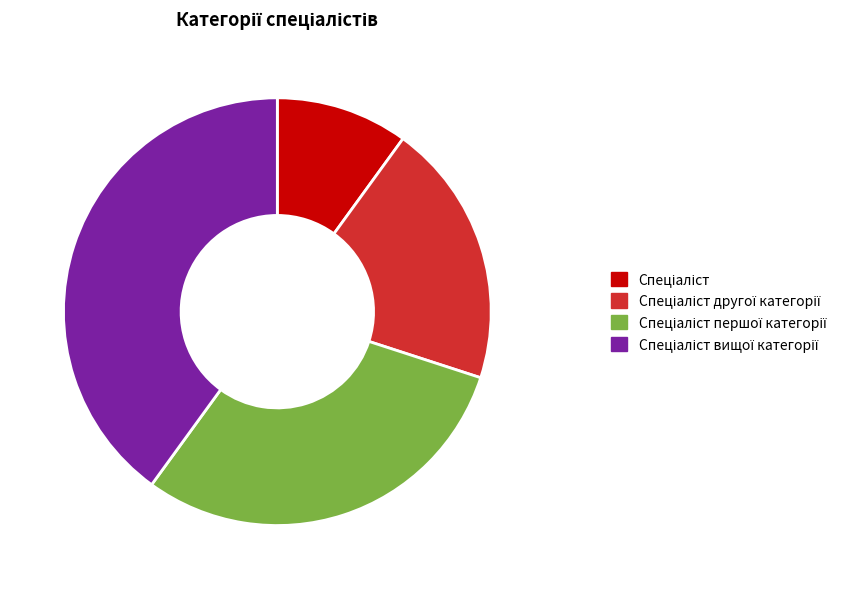

Is there any slice that represents more than half of the pie?

No